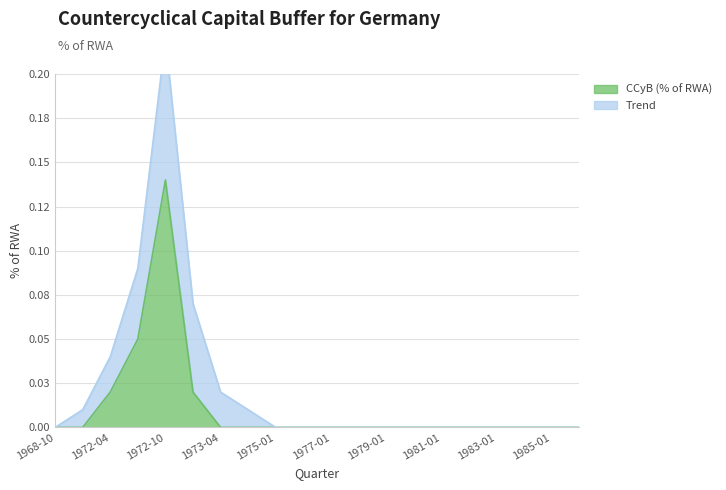

The value at 1980-01 is 0.0. True or false?

True